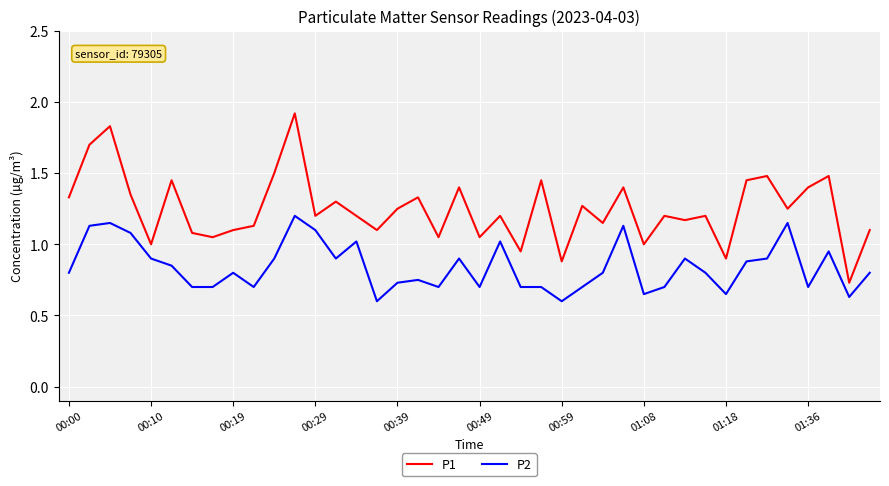

Which series has the largest total across all categories?

P1